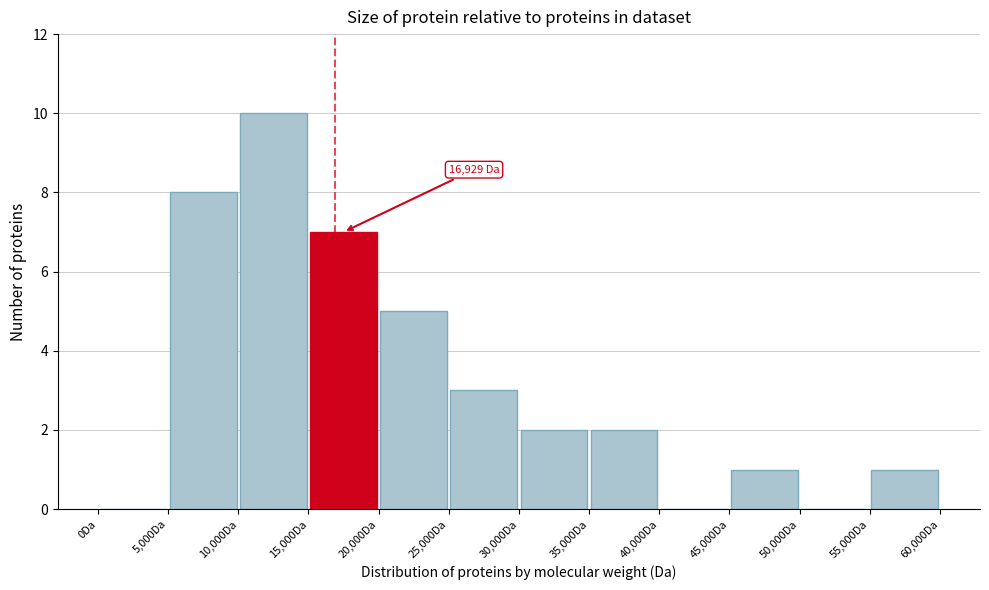

Over which range of the x-axis is the bar tallest?

10000 to 15000